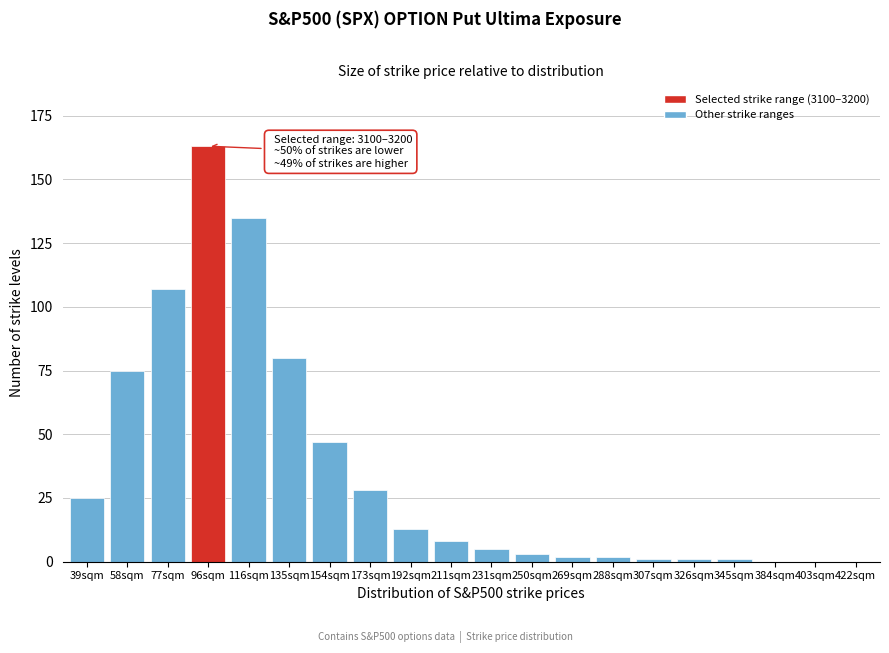

Reading left to right, list all the values displayed in this chart.

39sqm=25	58sqm=75	77sqm=107	96sqm=163	116sqm=135	135sqm=80	154sqm=47	173sqm=28	192sqm=13	211sqm=8	231sqm=5	250sqm=3	269sqm=2	288sqm=2	307sqm=1	326sqm=1	345sqm=1	384sqm=0	403sqm=0	422sqm=0